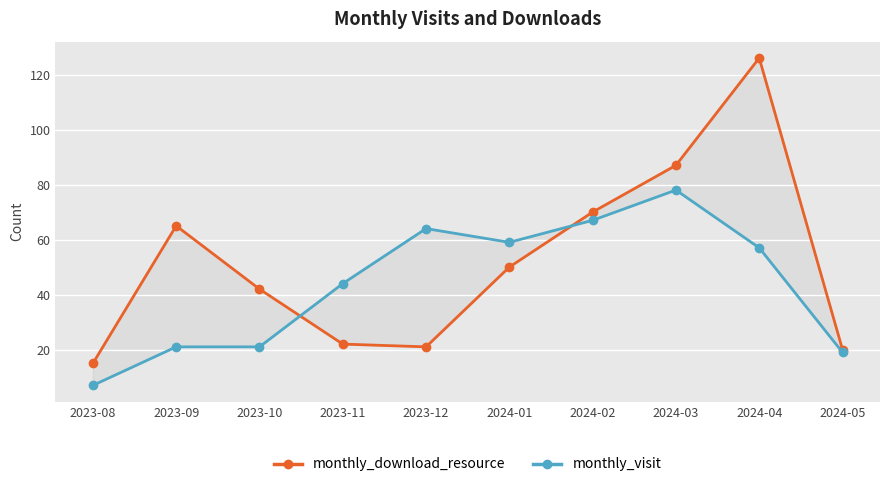

How many lines are shown in the chart?

2